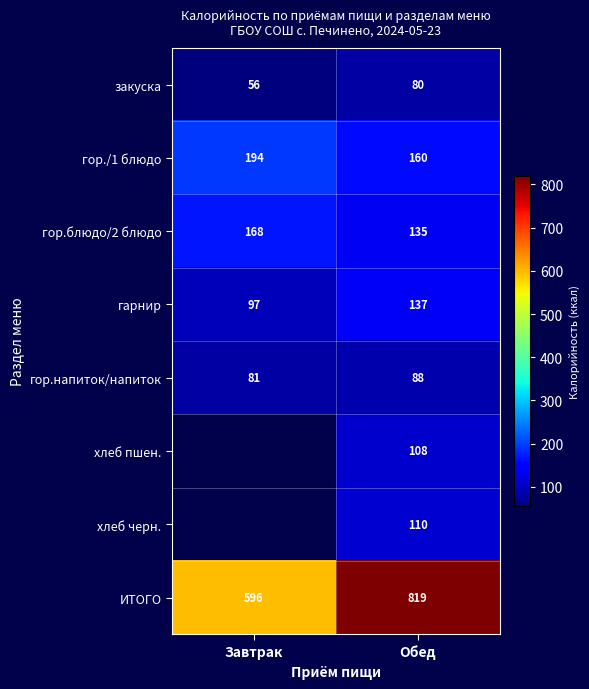

Is it true that гор.напиток/напиток equals 106 at Завтрак?

False